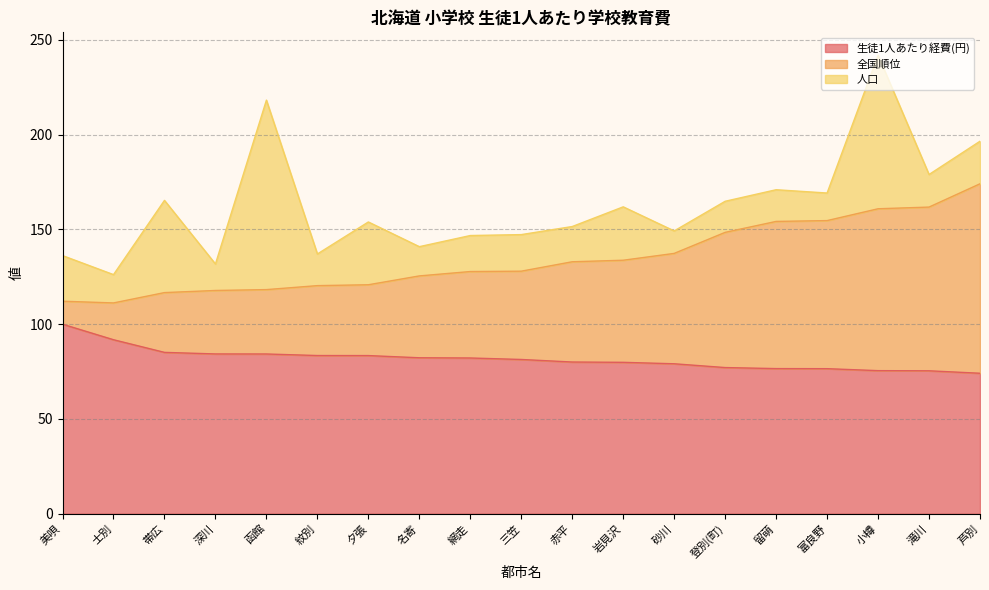

At which label does 生徒1人あたり経費(円) reach its peak?

美唄